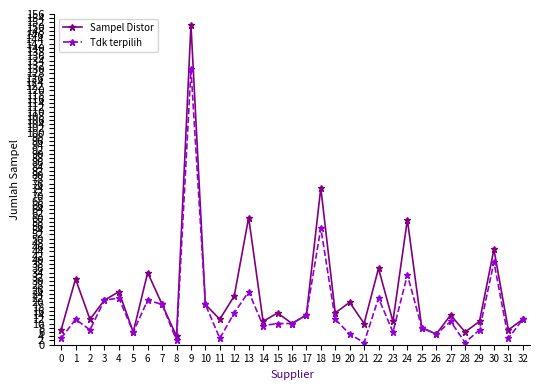

The Sampel Distor series shows 23 at 17. True or false?

False